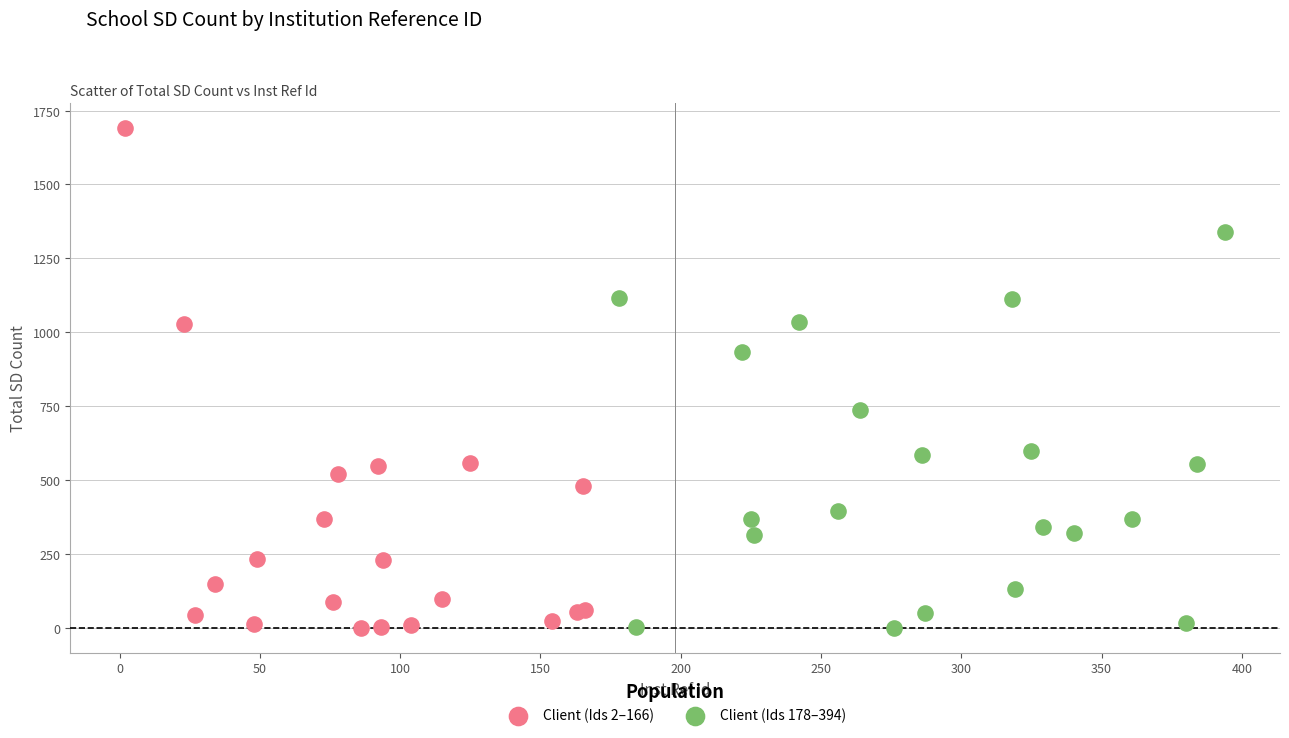

Which series has the widest spread of Y values?

Client (Ids 2–166)